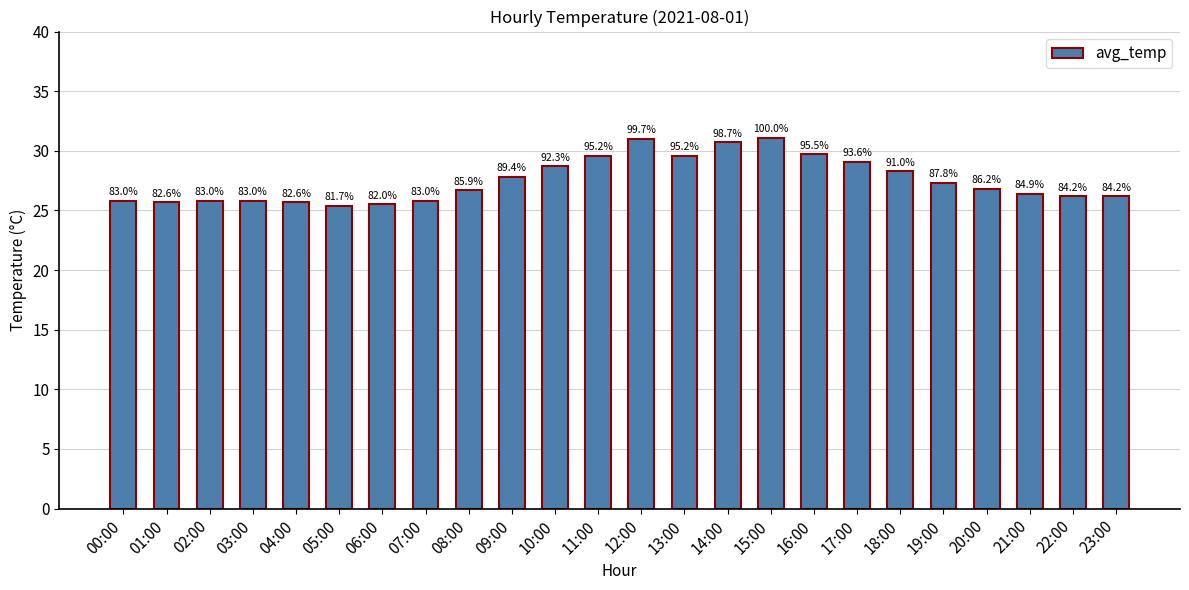

Rank the categories by value from lowest to highest.

05:00, 06:00, 01:00, 04:00, 00:00, 02:00, 03:00, 07:00, 22:00, 23:00, 21:00, 08:00, 20:00, 19:00, 09:00, 18:00, 10:00, 17:00, 11:00, 13:00, 16:00, 14:00, 12:00, 15:00